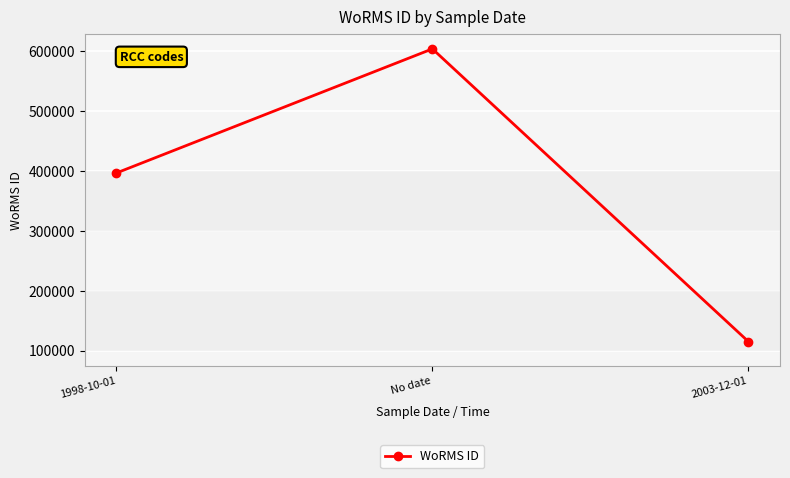

Which category has the lowest value across all series?

2003-12-01